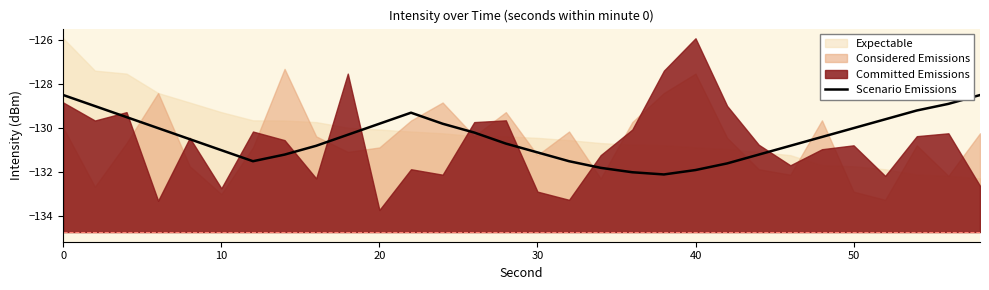

What is the highest value of the Scenario Emissions series?

-128.5